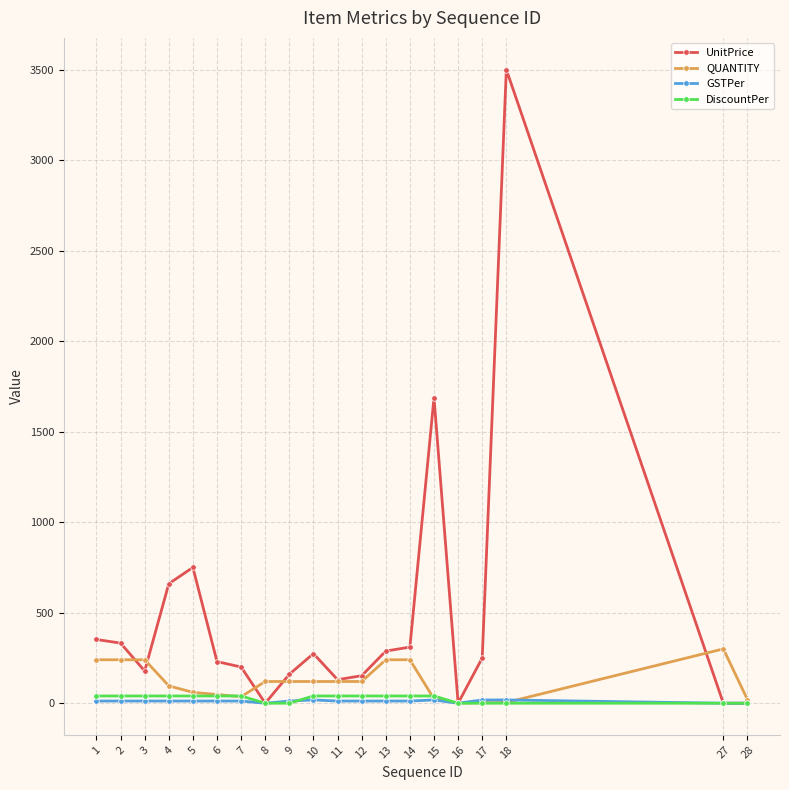

Between 3 and 14, which series saw the biggest shift?

UnitPrice